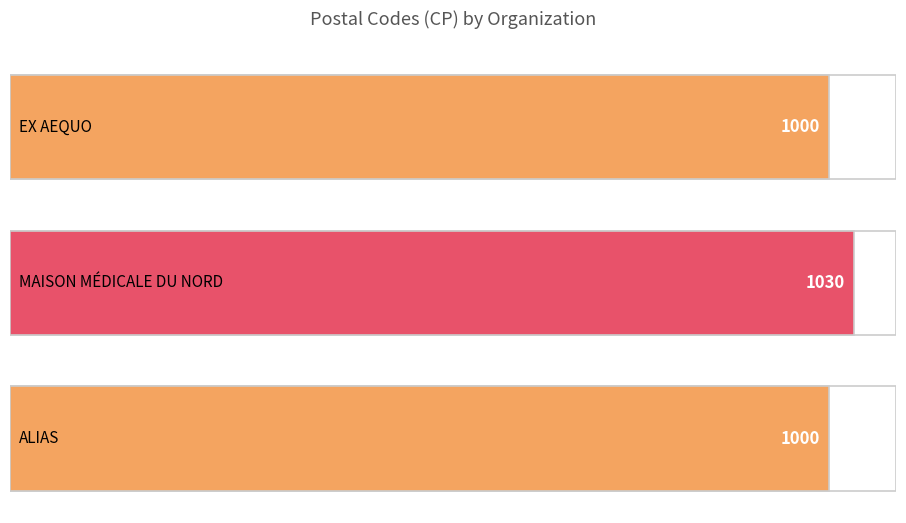

The value at ALIAS is 359. True or false?

False